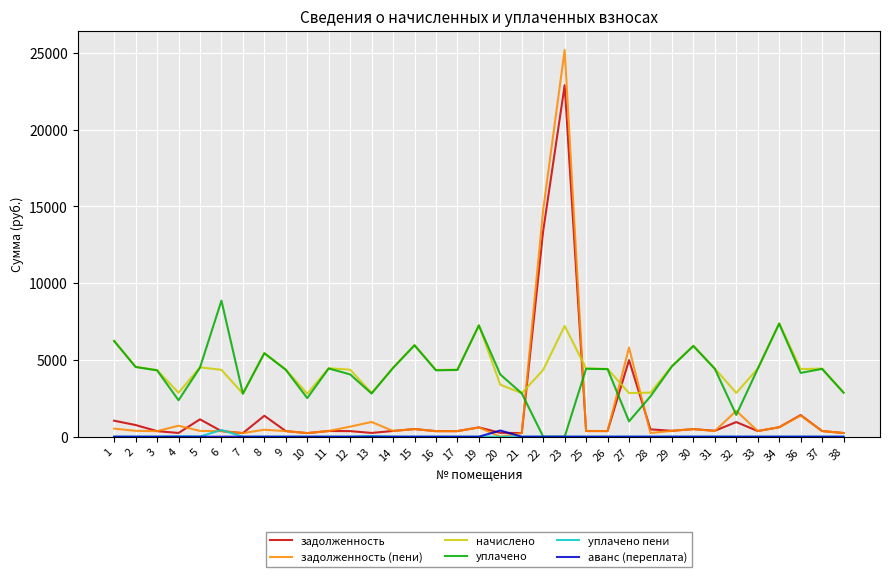

After their last crossing, which series has the higher values: задолженность (пени) or уплачено пени?

задолженность (пени)